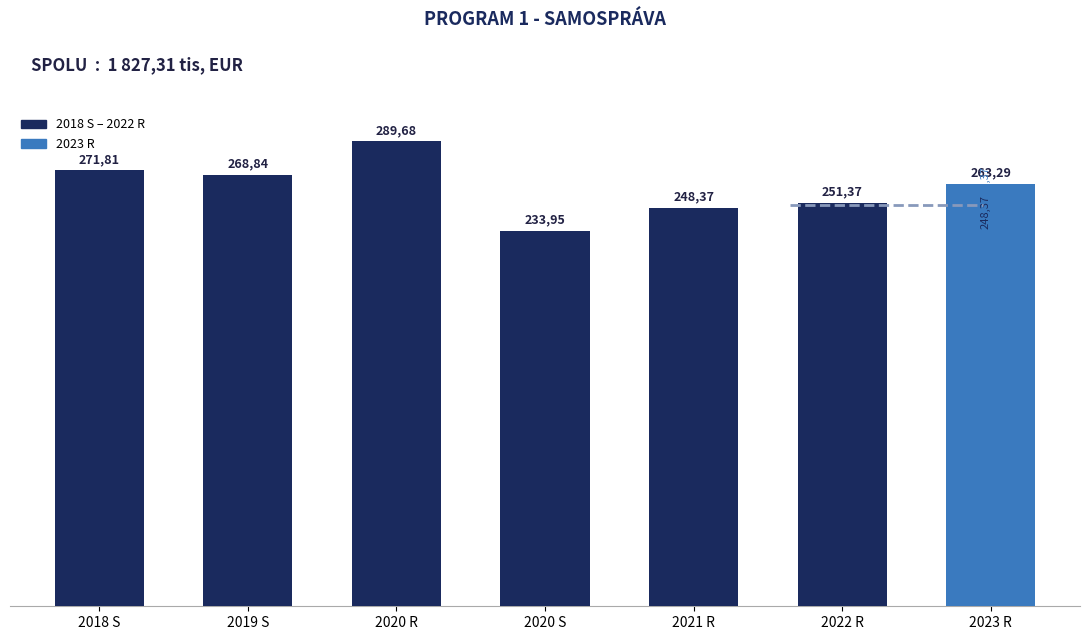

What position from the left is 2020 S?

4